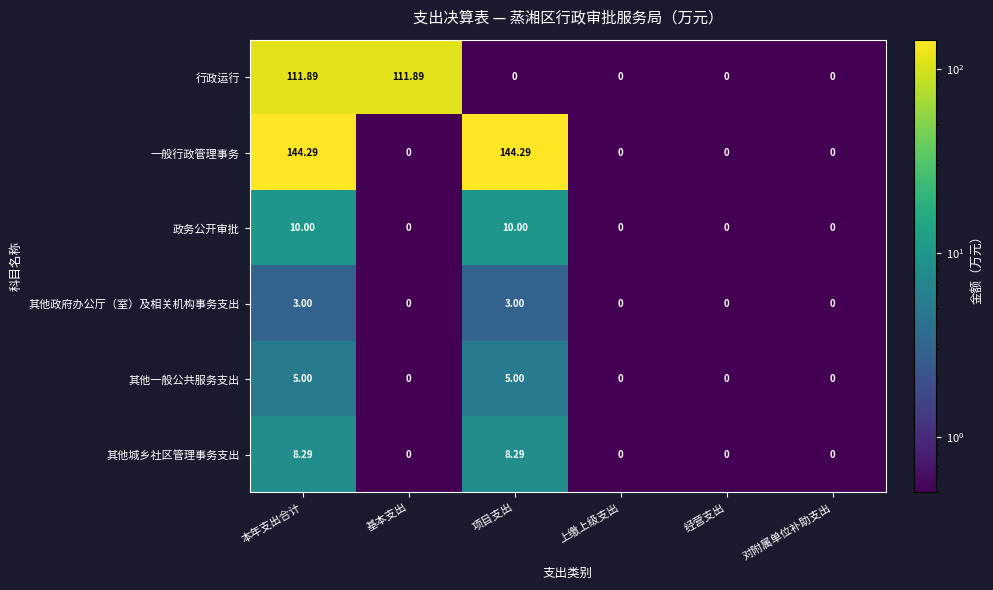

Which series has the largest range (max minus min)?

一般行政管理事务